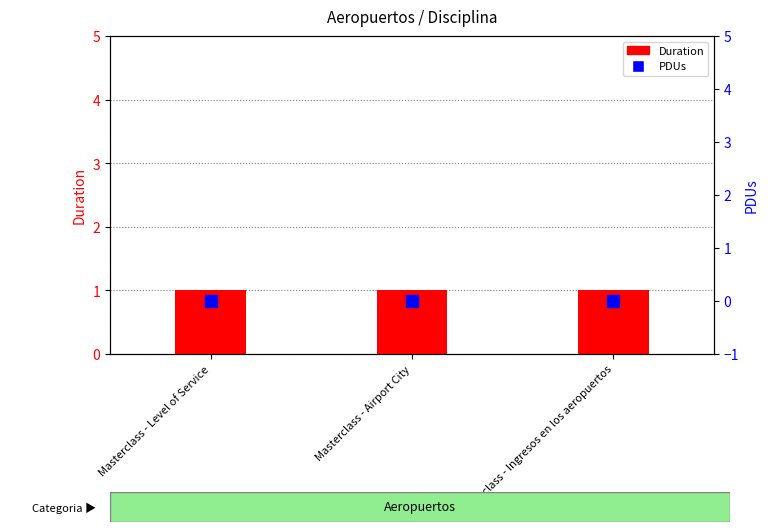

Rank the series at Masterclass - Airport City from highest to lowest value.

Duration, PDUs